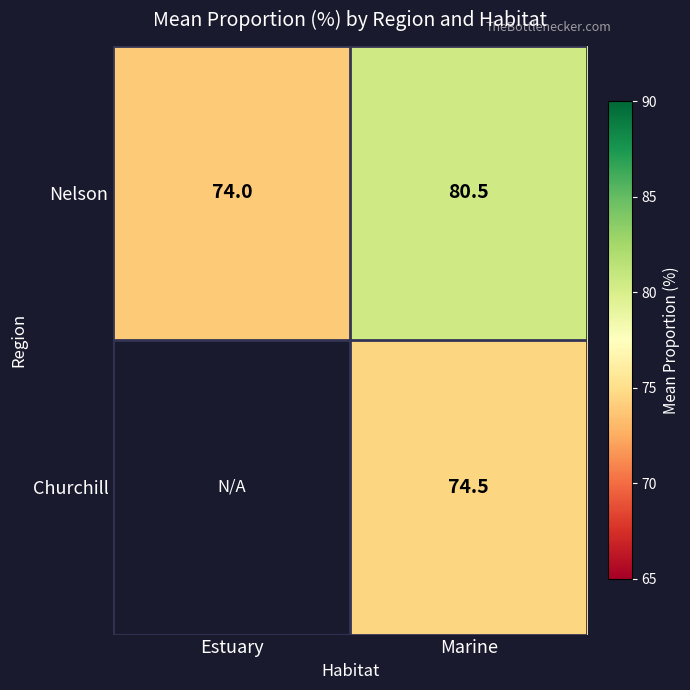

Which category has the lowest value across all series?

Estuary